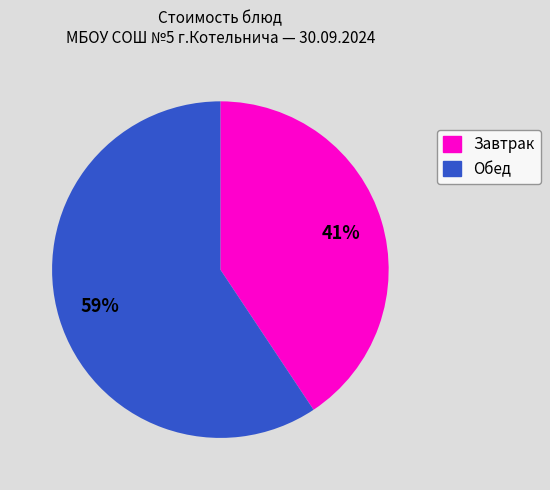

To the nearest percent, what is the average slice percentage?

50%